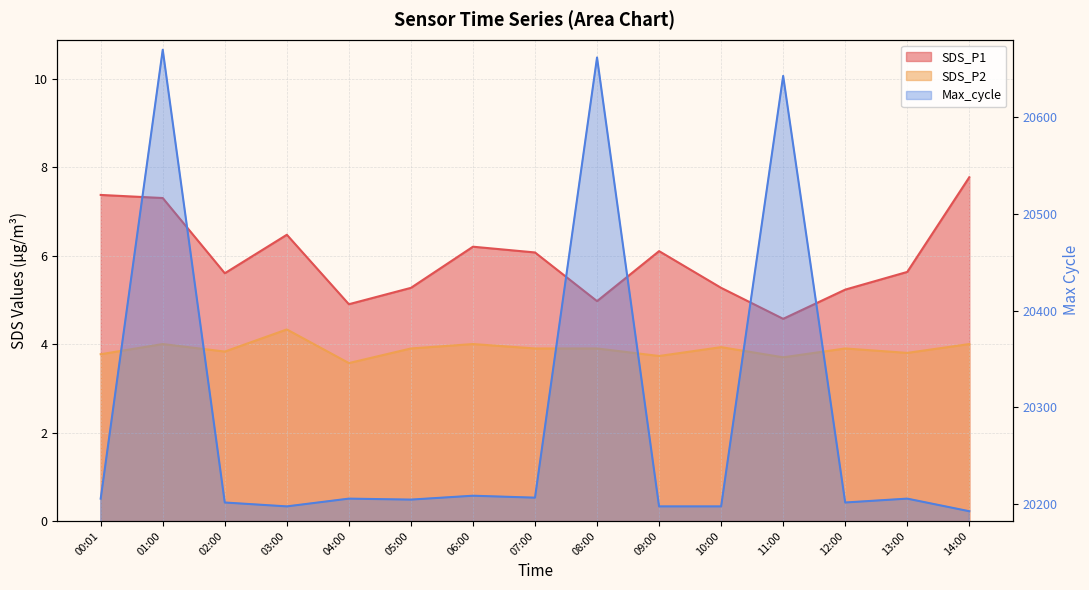

What is the minimum value for SDS_P2?

3.6